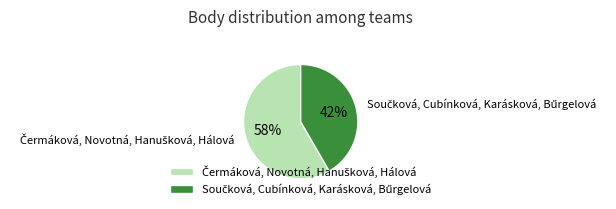

To the nearest percent, what is the average slice percentage?

50%